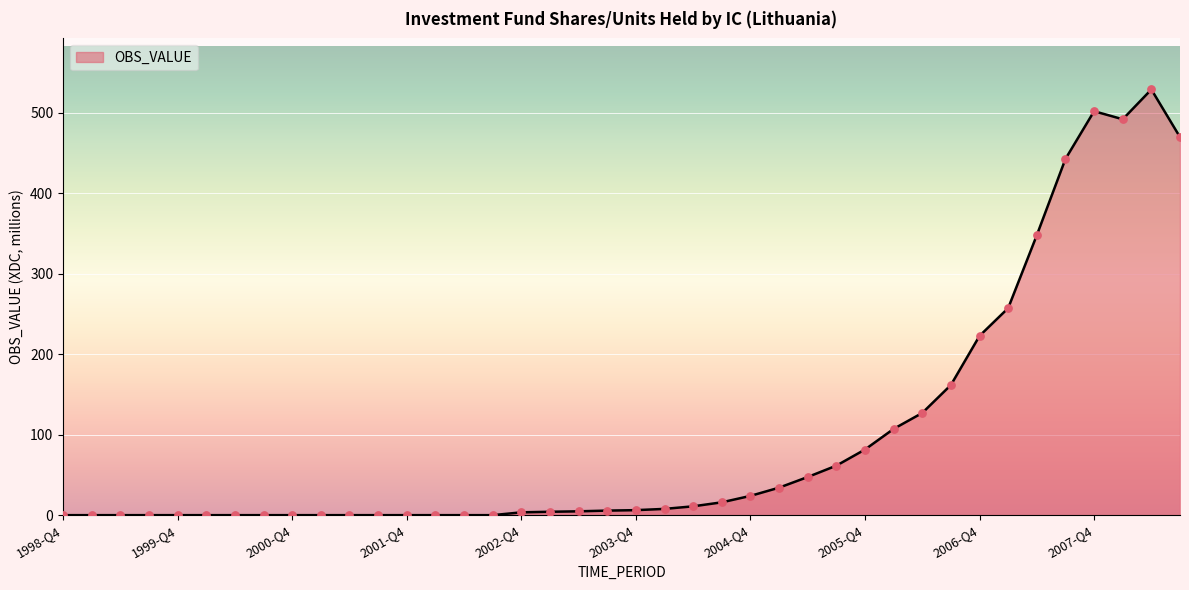

What is the difference between the maximum and minimum values?

529.1